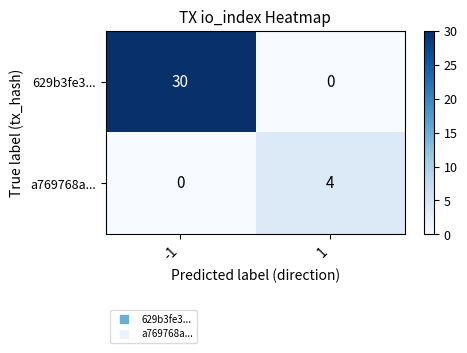

Reading left to right, list all the values displayed in this chart.

629b3fe3...: 30	0
a769768a...: 0	4